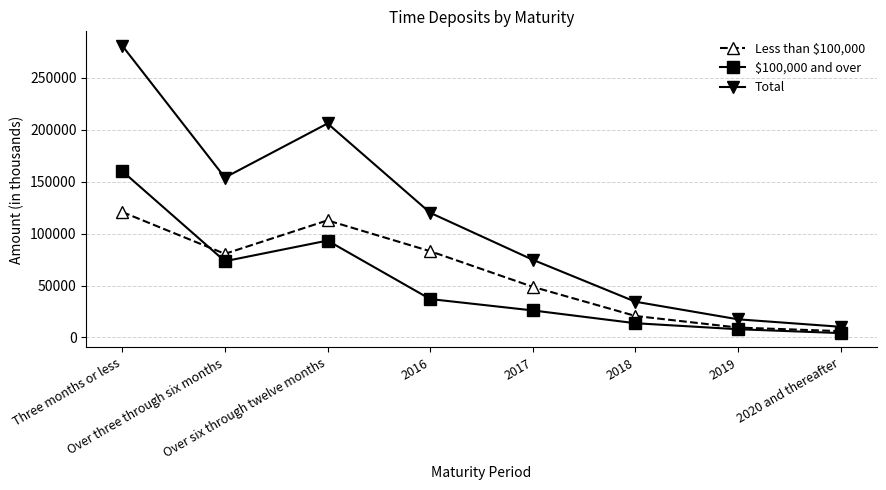

Which series has the largest range (max minus min)?

Total